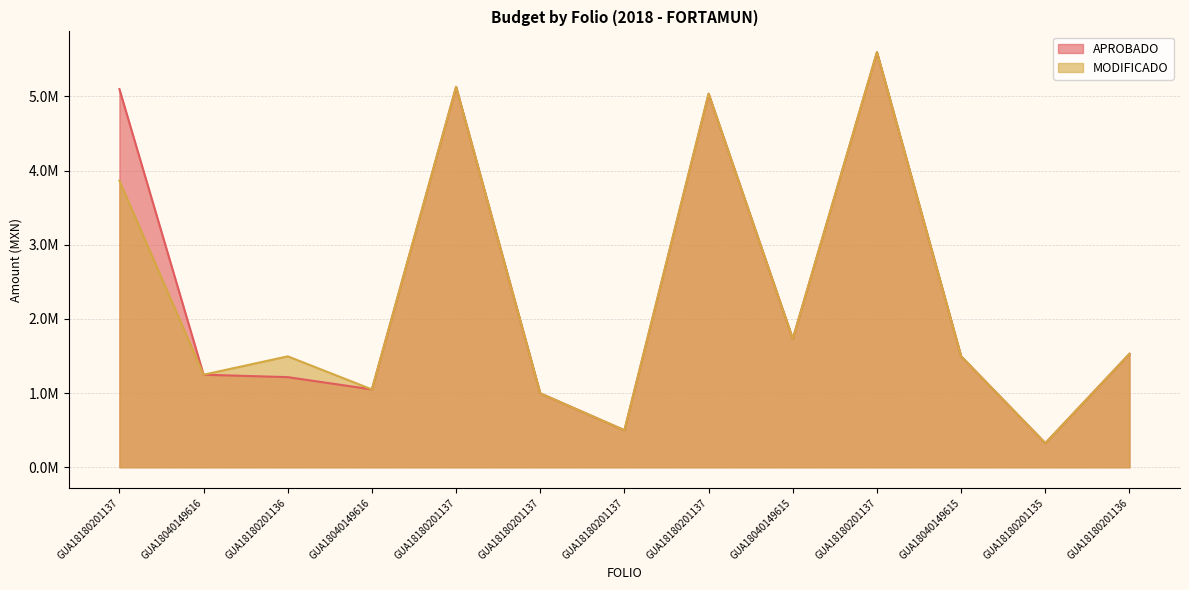

What are all the series names shown in the legend?

APROBADO, MODIFICADO